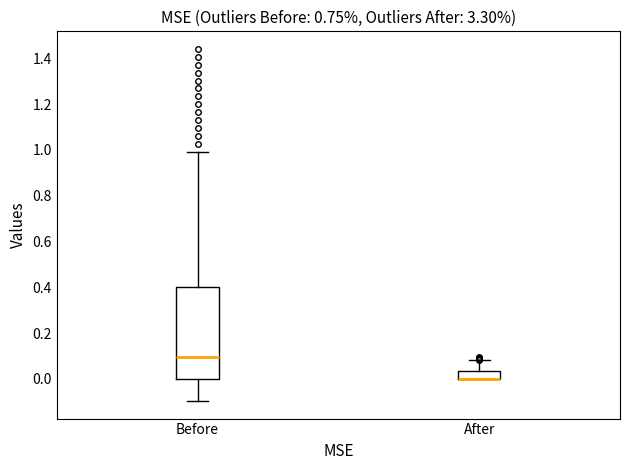

Reading left to right, read every box against the y-axis: the position of its median line, the range the box covers, and the ends of its whiskers. The values are not printed on the chart, so give them approximately, as read against the axis.

Before: median 0.10, box 0.00 to 0.40, whiskers -0.10 to 1.00
After: median 0.00 (drawn on the box's lower edge), box 0.00 to 0.04, whiskers 0.00 to 0.08